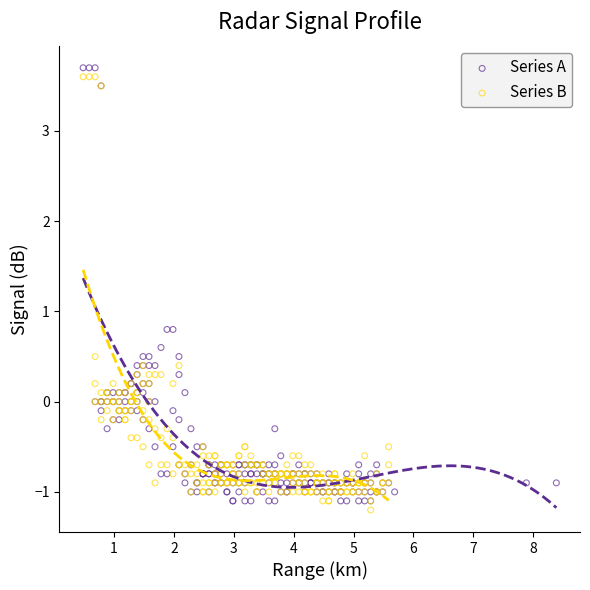

What are all the series names shown in the legend?

Series A, Series B